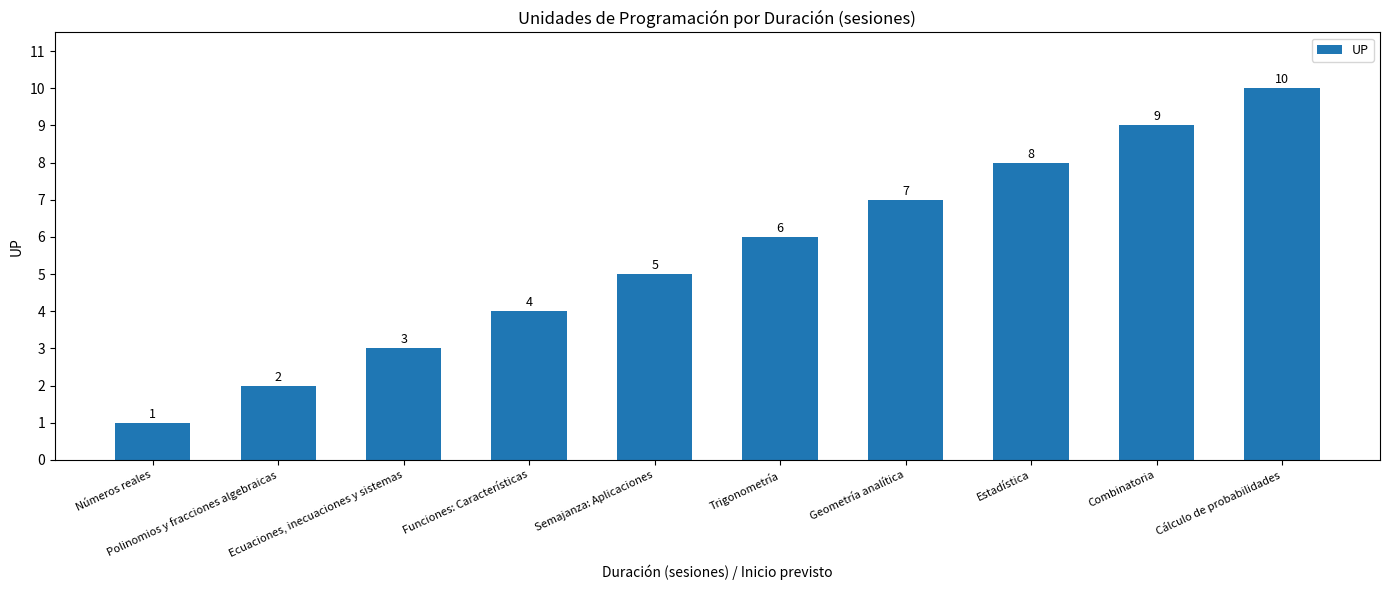

List the labels in order of value, smallest first.

Números reales, Polinomios y fracciones algebraicas, Ecuaciones, inecuaciones y sistemas, Funciones: Características, Semajanza: Aplicaciones, Trigonometría, Geometría analítica, Estadística, Combinatoria, Cálculo de probabilidades